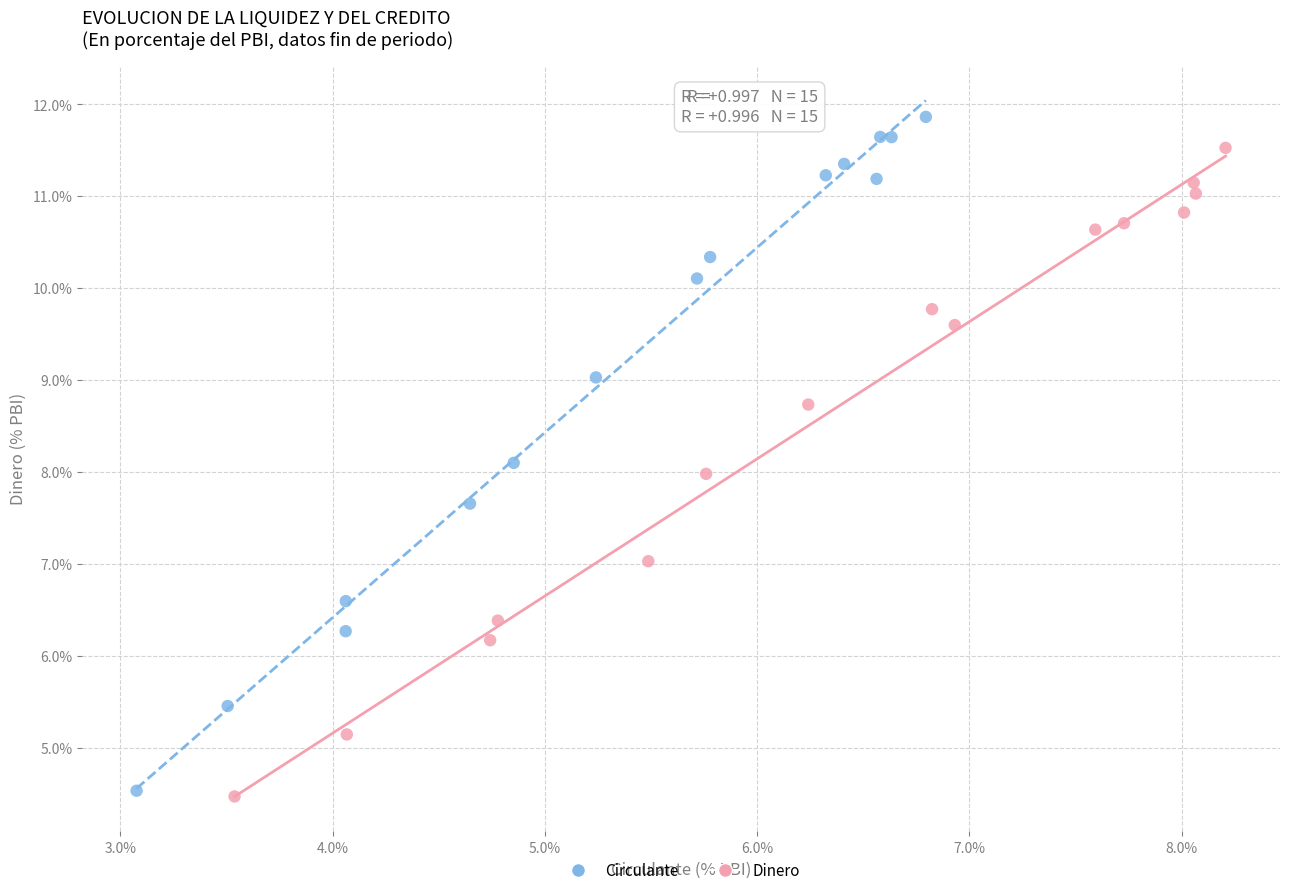

Which series has the largest Y range (max minus min)?

Circulante